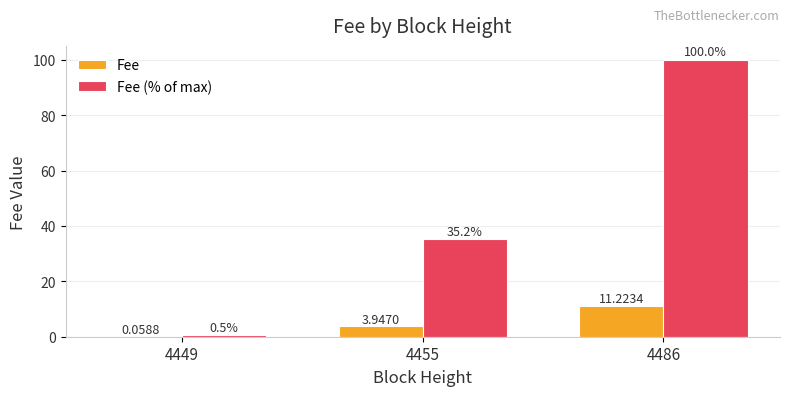

What are all the series names shown in the legend?

Fee, Fee (% of max)